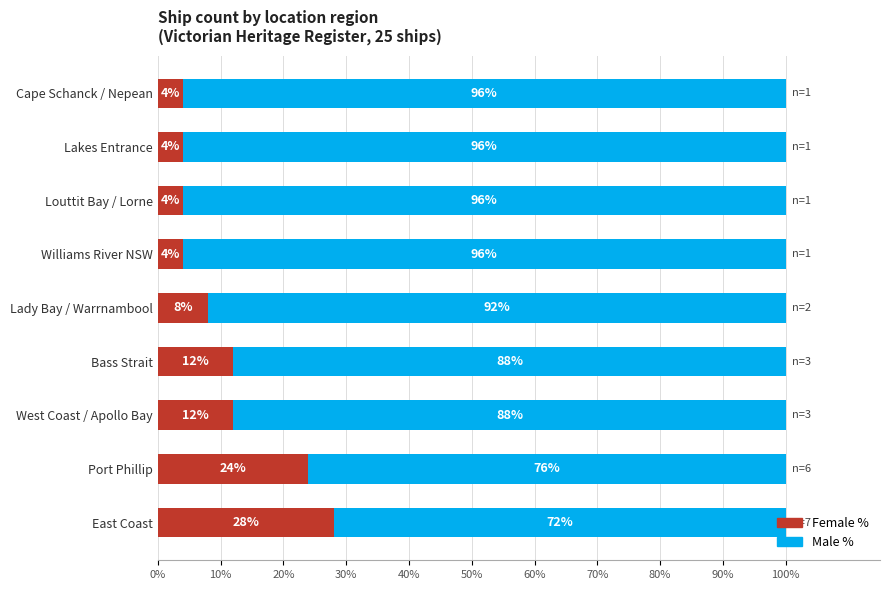

What is the total value across all series at Lady Bay / Warrnambool?

100.0